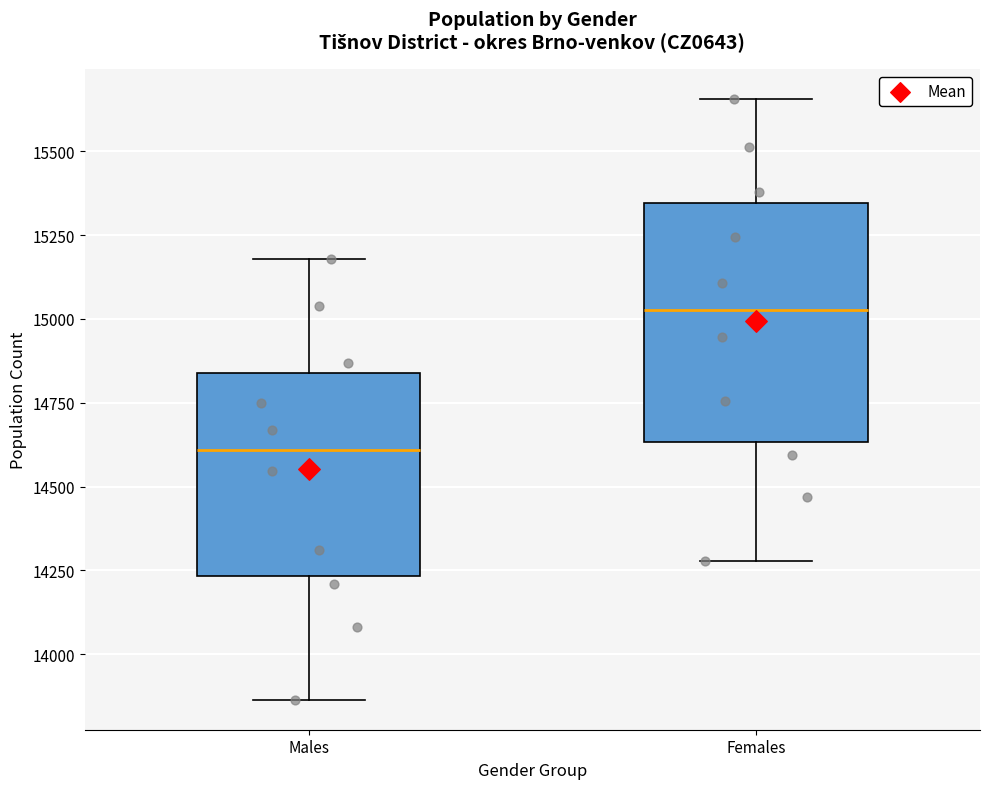

Comparing the boxes themselves (not the whiskers), which one is the tallest?

Females